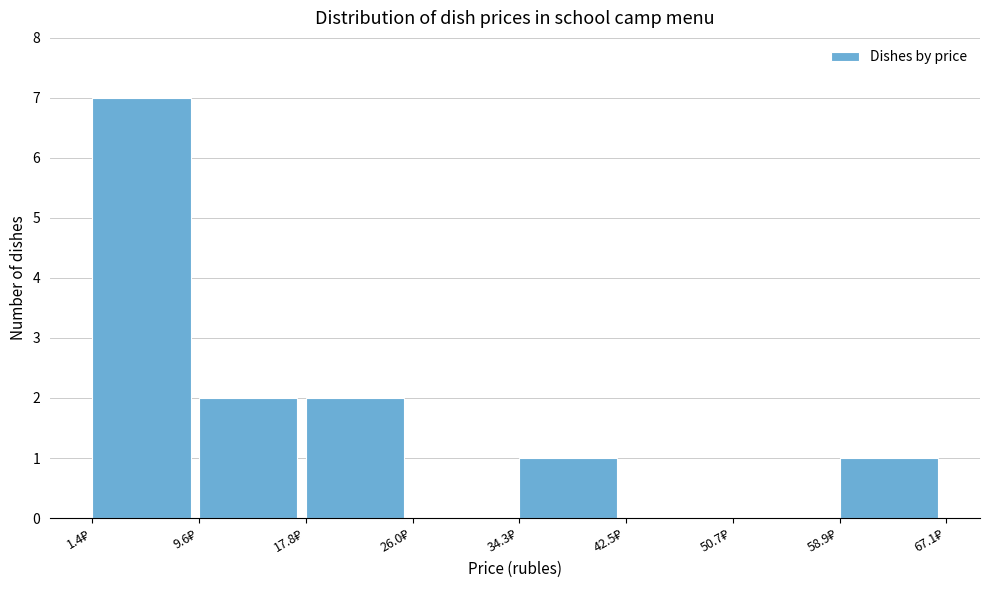

Reading left to right, transcribe this chart: for each bar, give the range it covers on the x-axis and its height. Neither the bar edges nor the heights are printed on the chart, so give them approximately, as read against the axes.

1 to 10: 7
10 to 18: 2
18 to 26: 2
26 to 34: 0
34 to 42: 1
42 to 51: 0
51 to 59: 0
59 to 67: 1